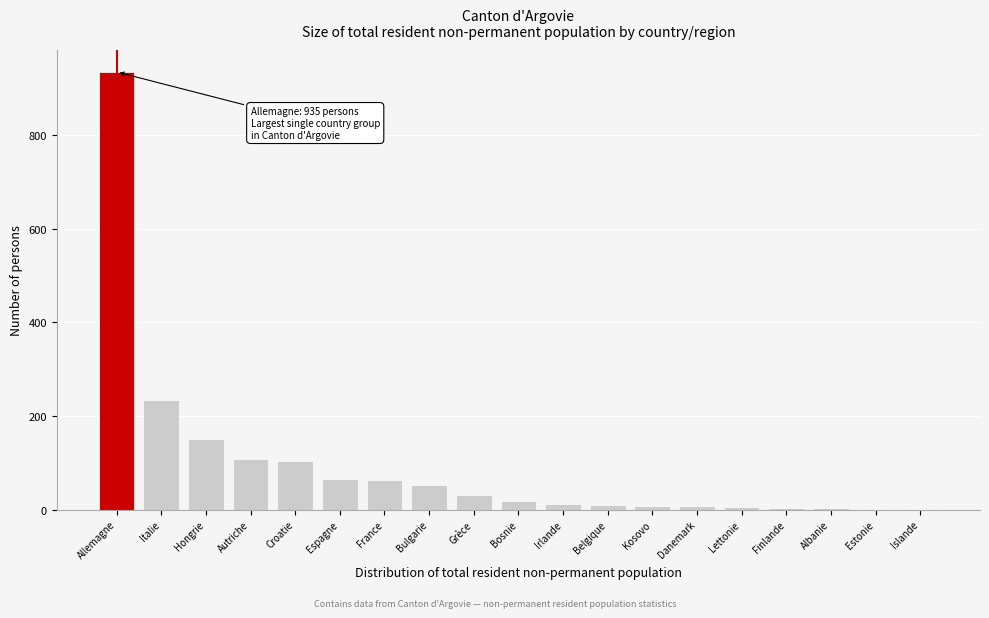

Approximately how many times larger is the value at Bulgarie compared to Autriche?

0.5